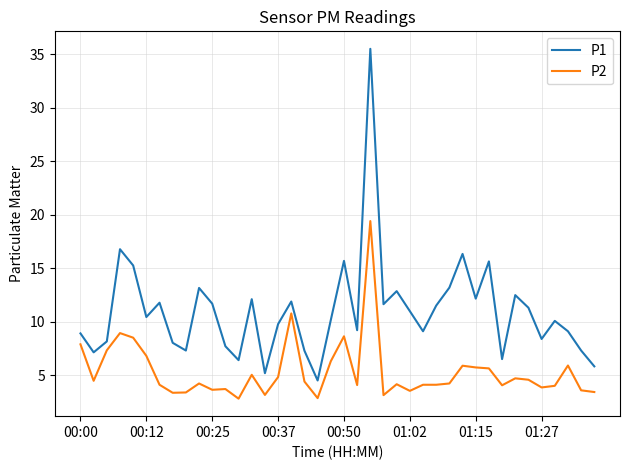

What is the minimum value shown in the chart?

2.8